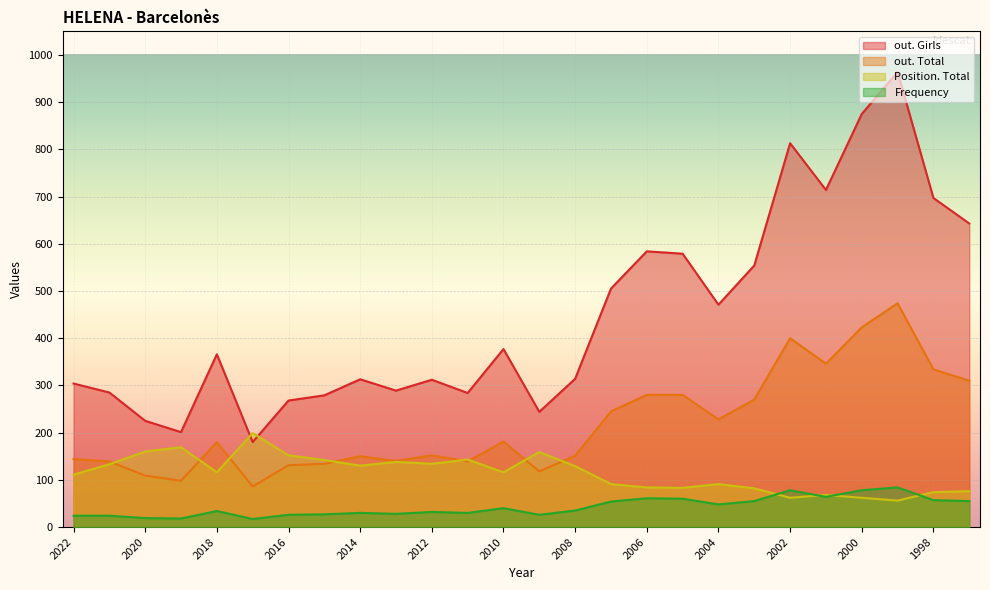

Is it true that out. Total equals 280 at 2006?

True